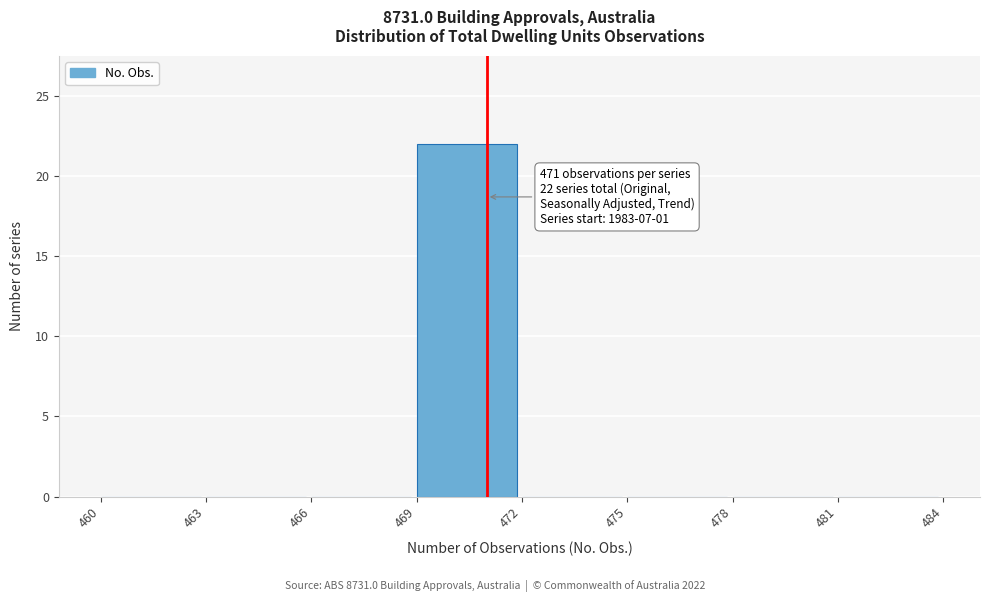

Over which range of the x-axis is the bar tallest?

469 to 472